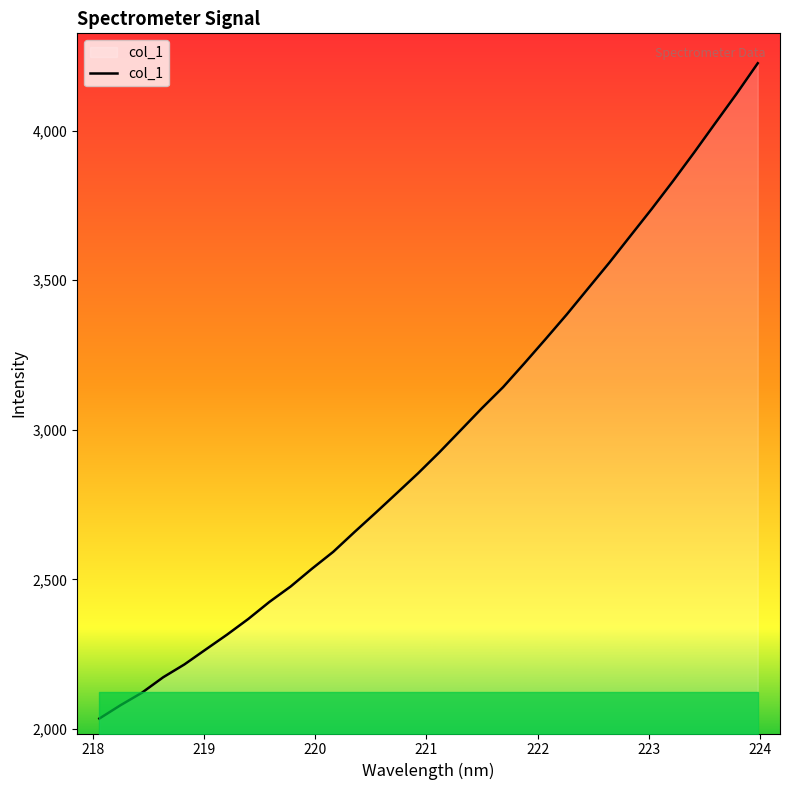

How many categories are shown in the chart?

32